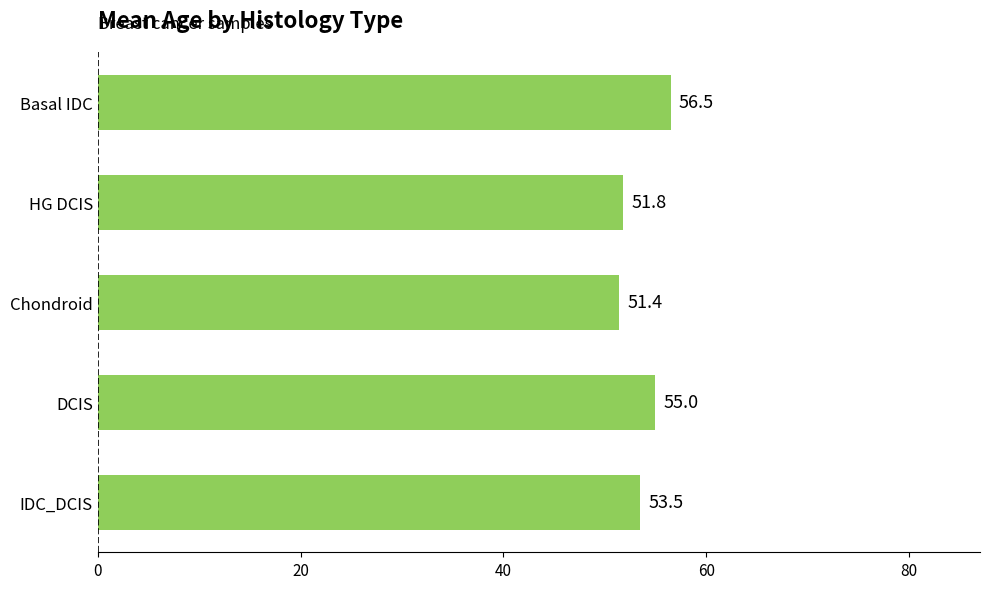

What is the difference between the maximum and second lowest values?

4.7